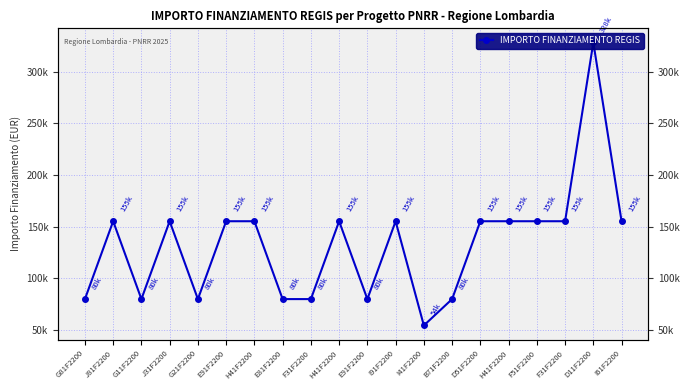

How many values exceed 155234?

1